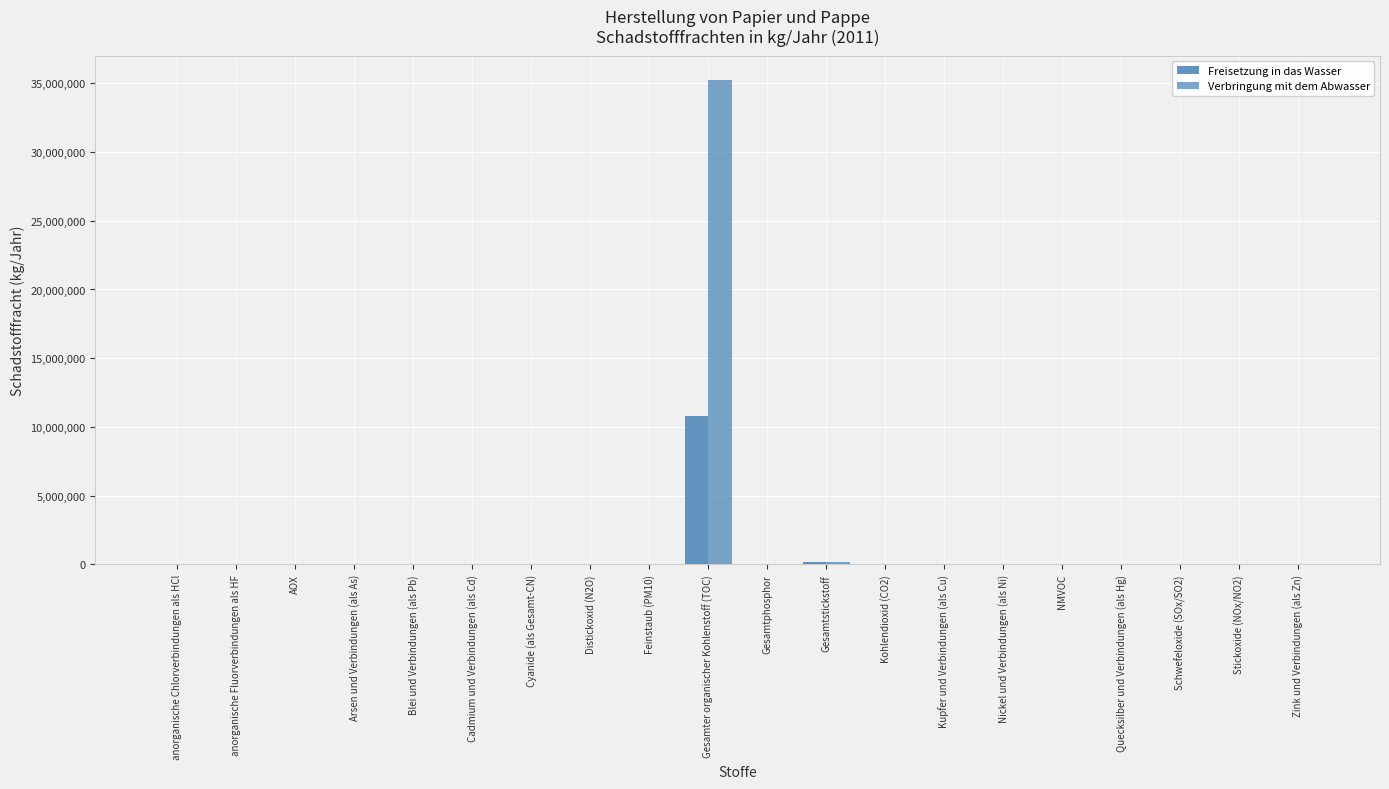

Count the number of categories in the chart.

20